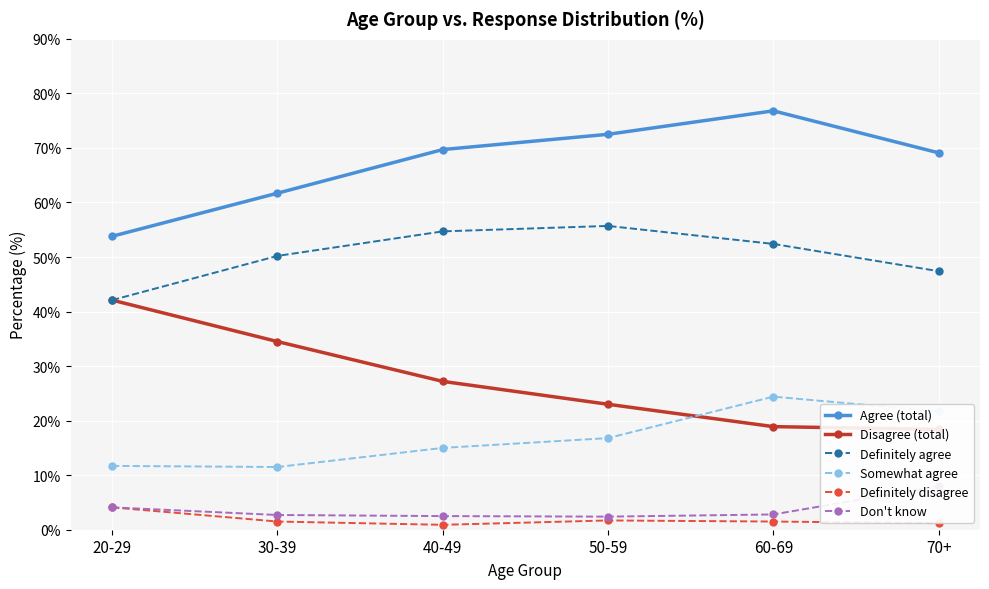

Which series has the largest total across all categories?

Agree (total)